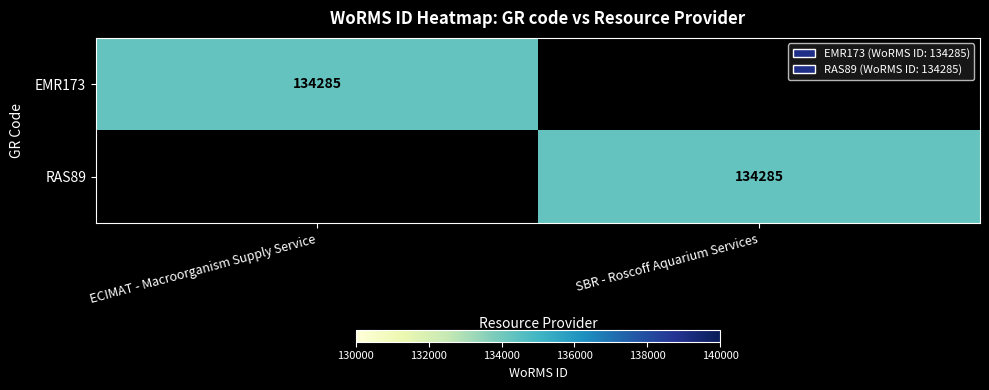

True or false: RAS89 has a value of 134285 at SBR - Roscoff Aquarium Services.

True